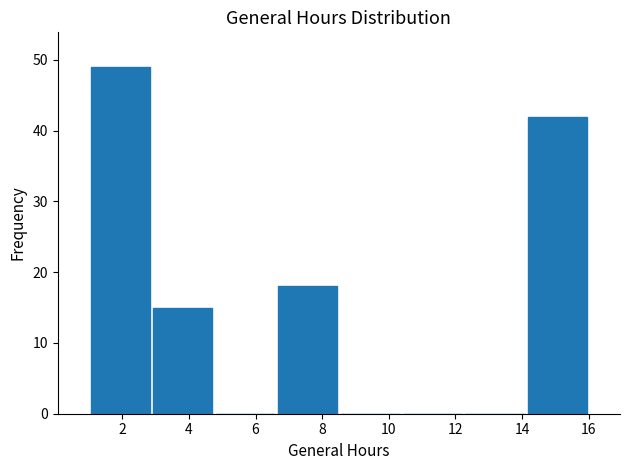

Reading left to right, transcribe this chart: for each bar, give the range it covers on the x-axis and its height. Neither the bar edges nor the heights are printed on the chart, so give them approximately, as read against the axes.

1.0 to 2.8: 49
2.8 to 4.8: 15
4.8 to 6.6: 0
6.6 to 8.6: 18
8.6 to 10.4: 0
10.4 to 12.2: 0
12.2 to 14.2: 0
14.2 to 16.0: 42